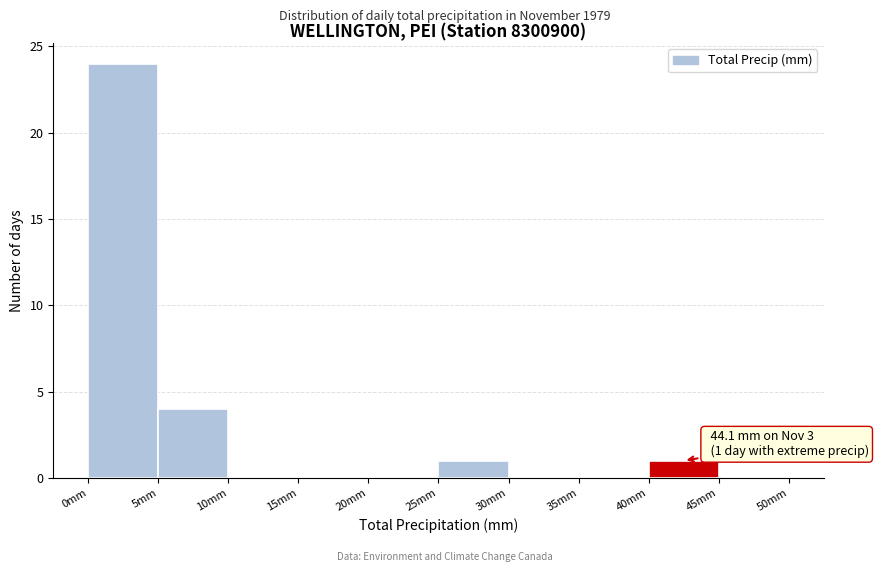

Which range on the x-axis has the tallest bar?

0 to 5